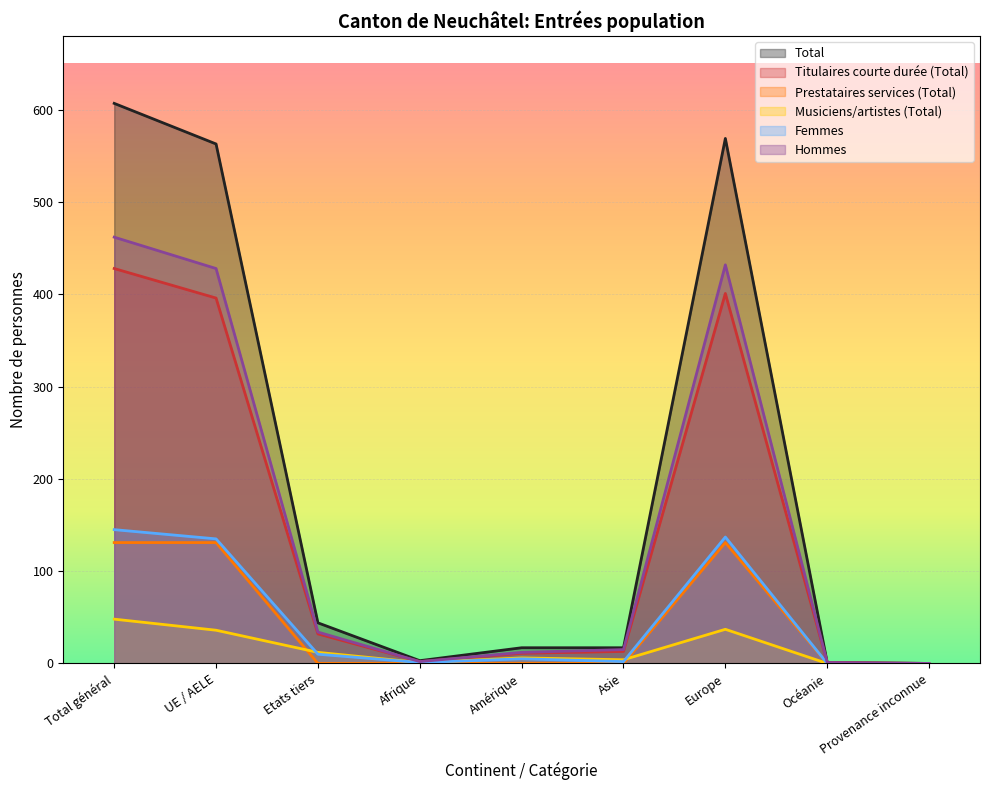

At how many categories does at least one series exceed 514?

3